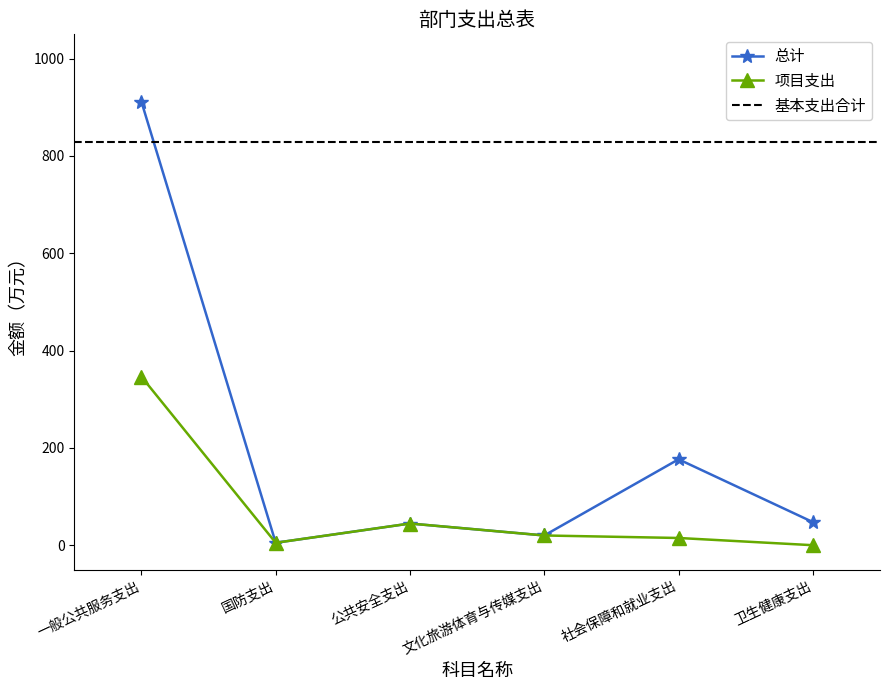

Which category has the highest value in the 项目支出 series?

一般公共服务支出